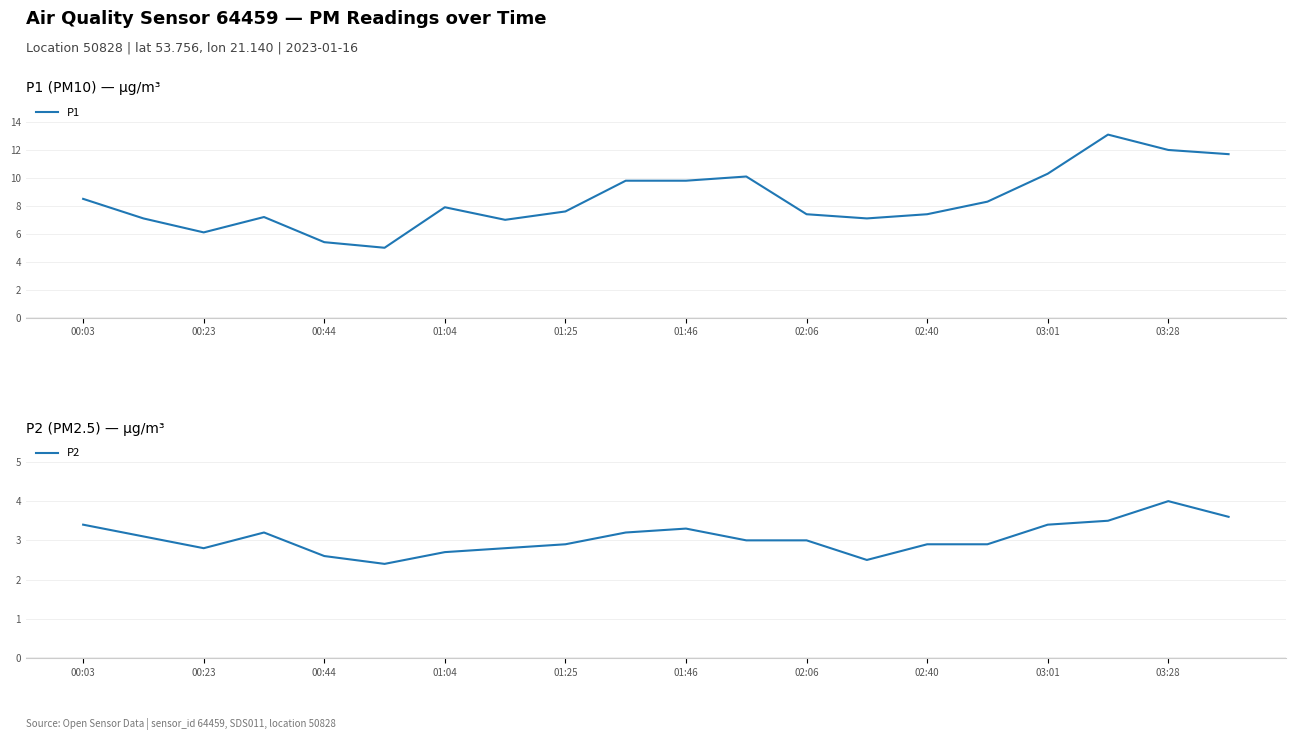

What is the maximum value shown in the chart?

13.1